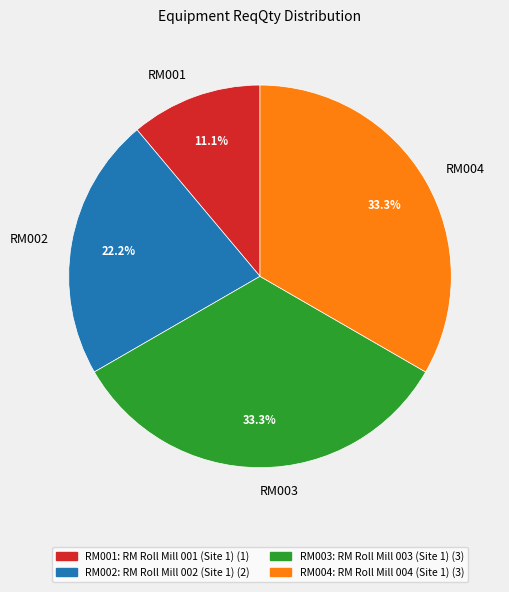

Count the number of slices in the pie.

4